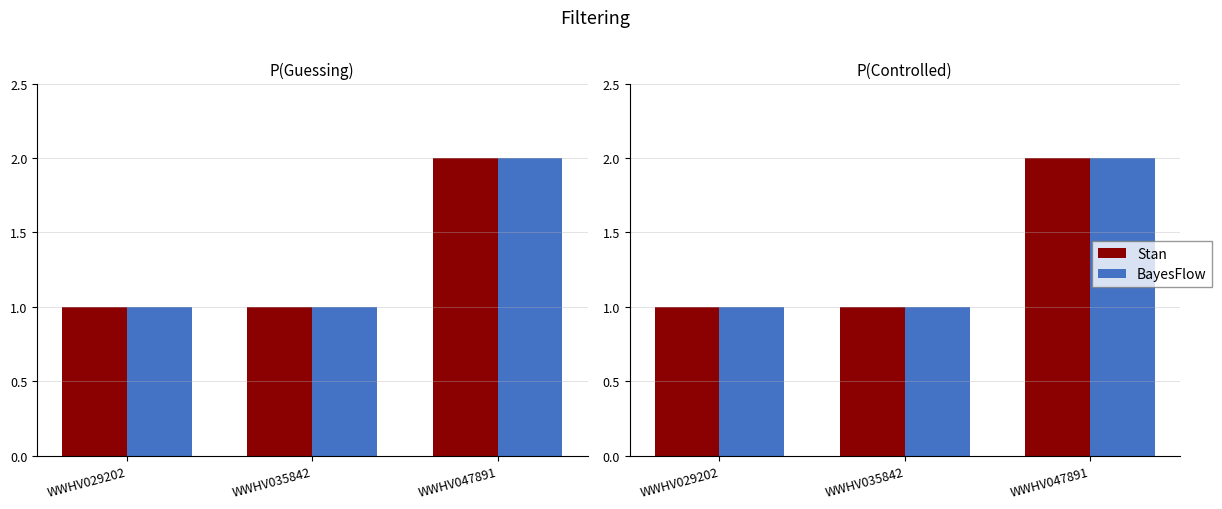

What is the approximate value of Stan at WWHV047891?

2